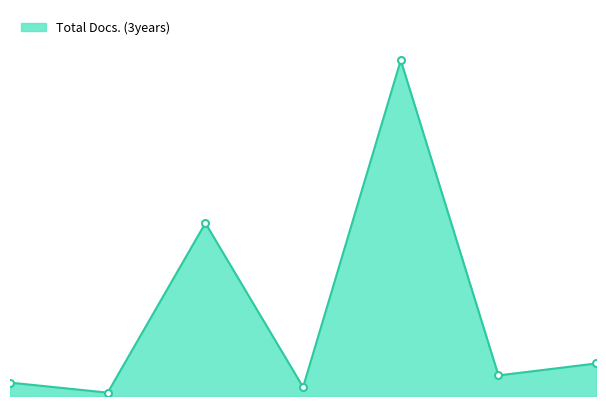

How many points are higher than both their immediate neighbors (excluding endpoints)?

2